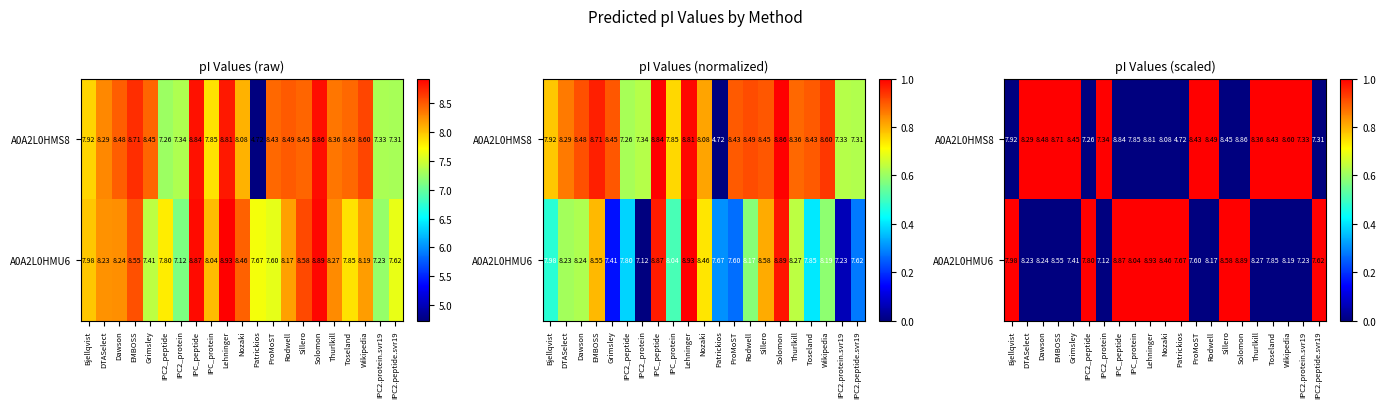

How many data points does each series have?

21